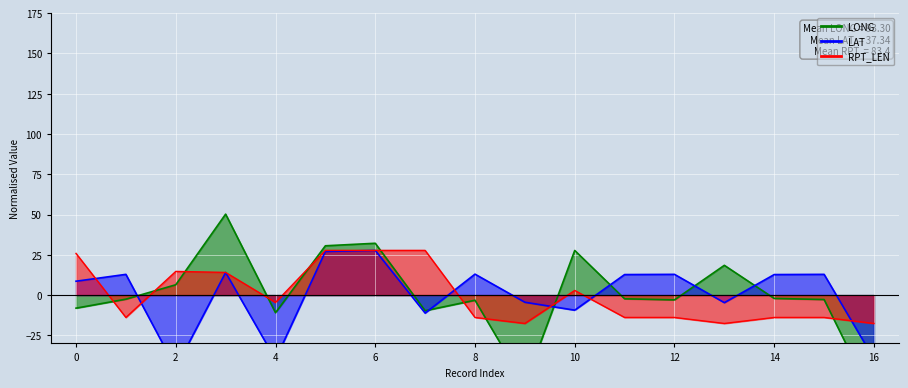

At which category does LONG reach its first local peak?

3